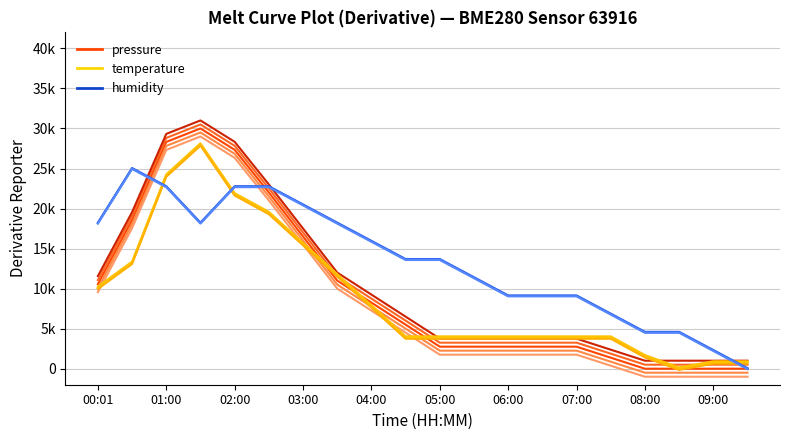

What is the value of the temperature point at the 10th from the left?

3888.9